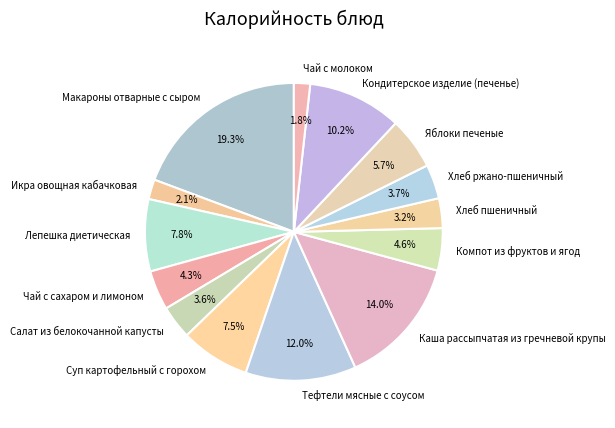

To the nearest percent, what percentage of the pie is Лепешка диетическая?

8%